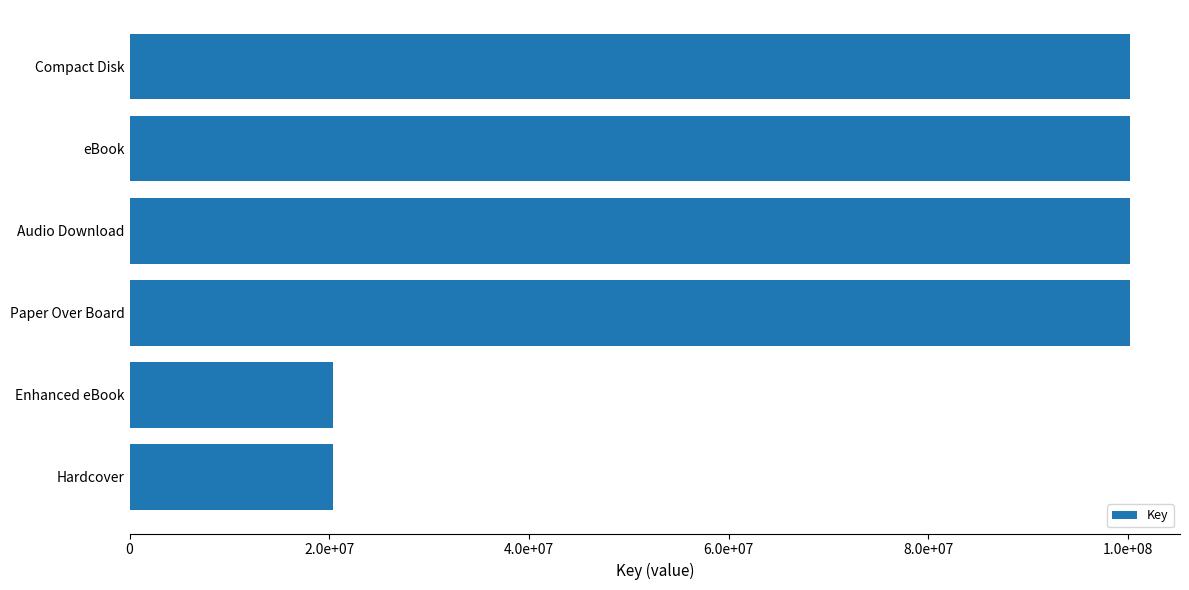

What is the greatest value displayed?

100217220